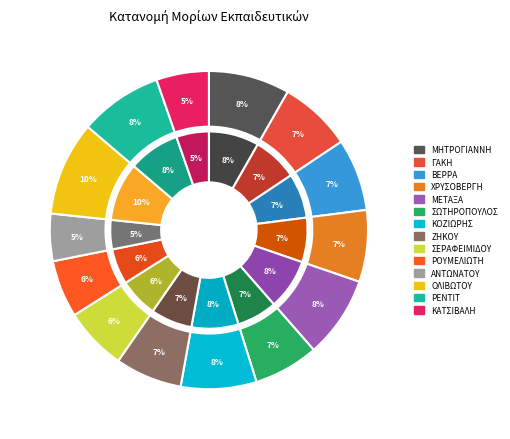

How many slices are in this pie chart?

14